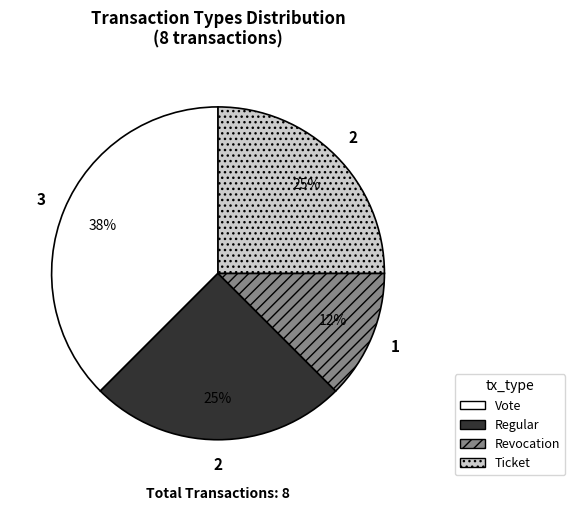

The Ticket slice represents 25% of the pie. True or false?

True